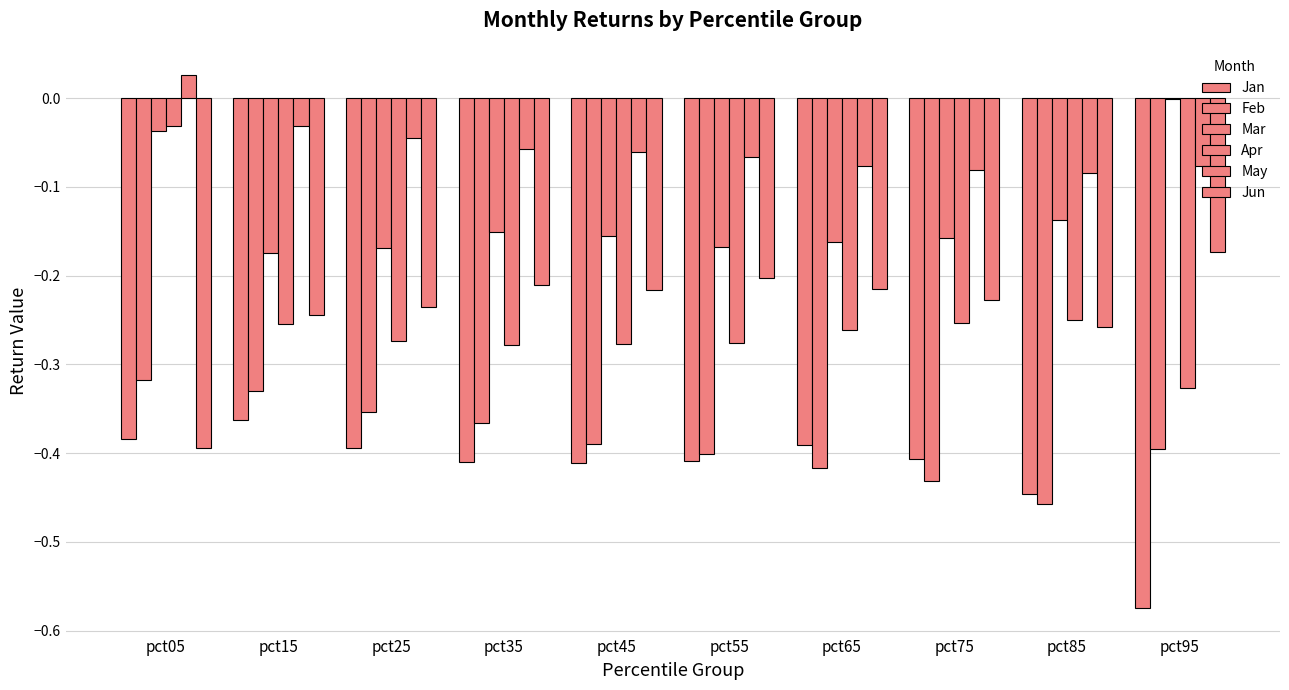

How many data points does each series have?

10